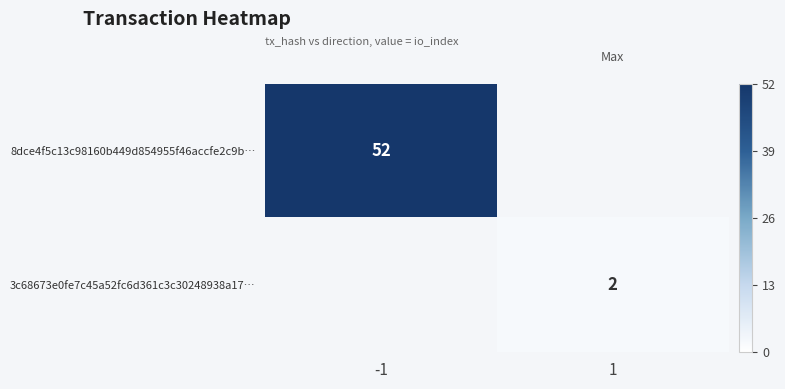

The 3c68673e0fe7c45a52fc6d361c3c30248938a17… series shows 3 at 1. True or false?

False